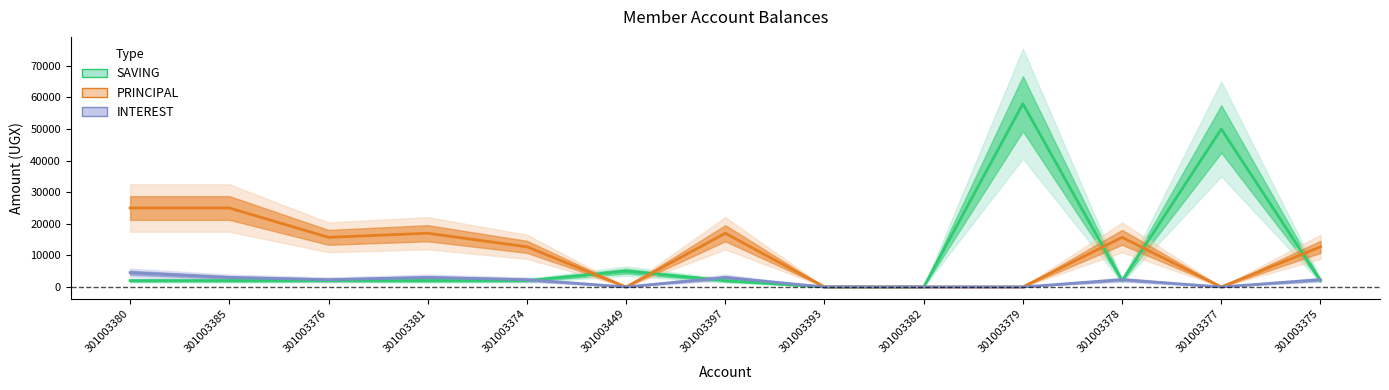

Does the chart display data point markers on the line(s)?

No